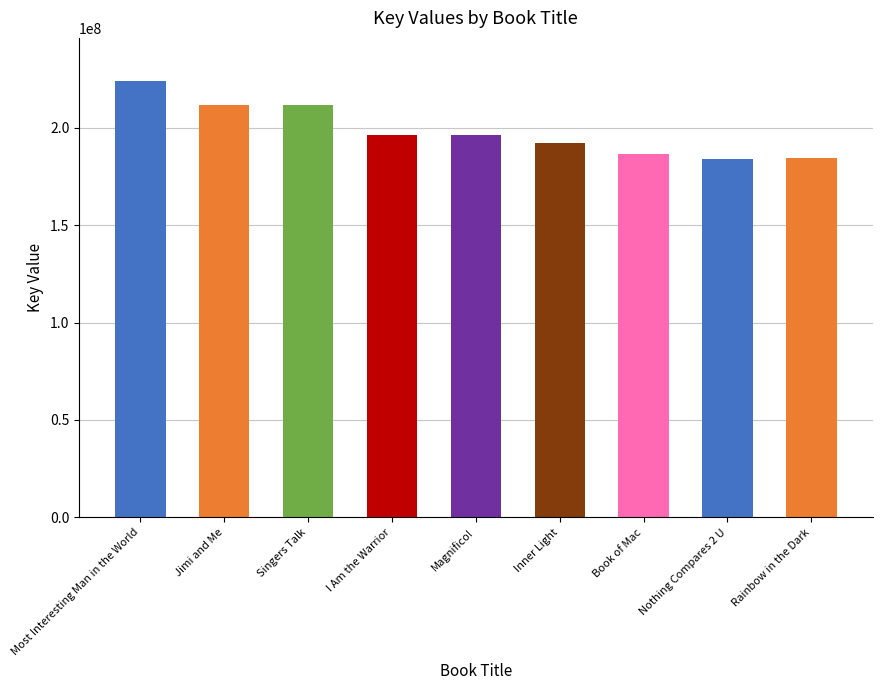

Where does the data first go above 196113414?

Most Interesting Man in the World